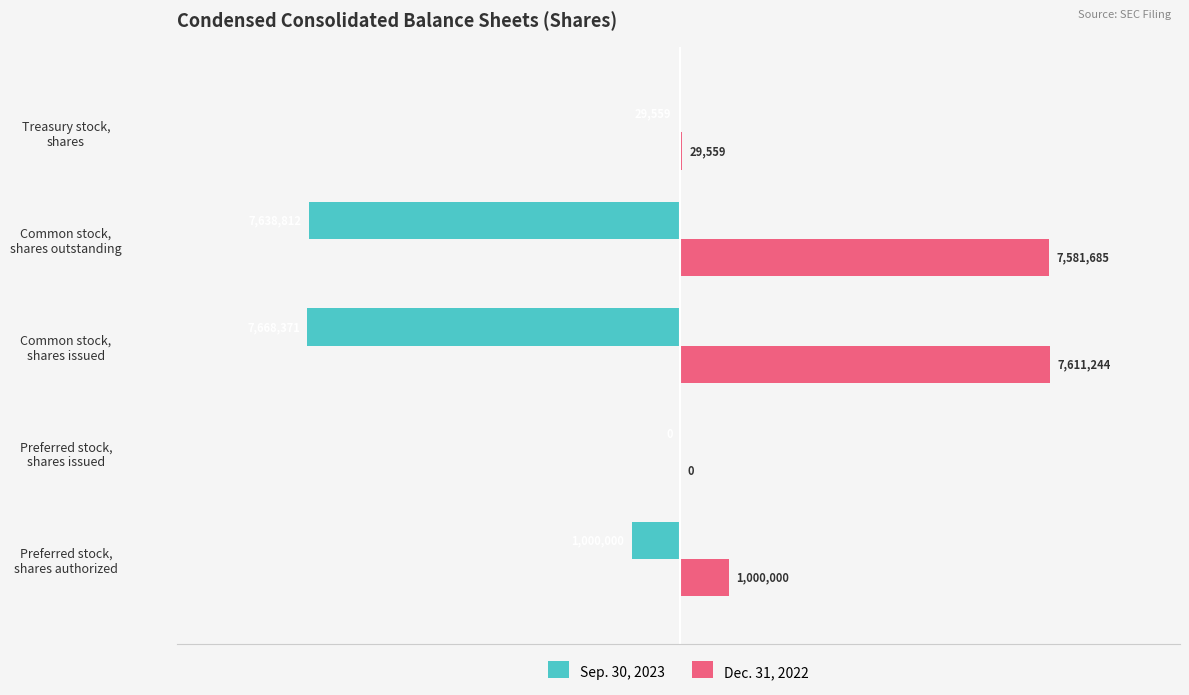

At which label is Sep. 30, 2023 closest to -3834185?

Preferred stock,
shares authorized